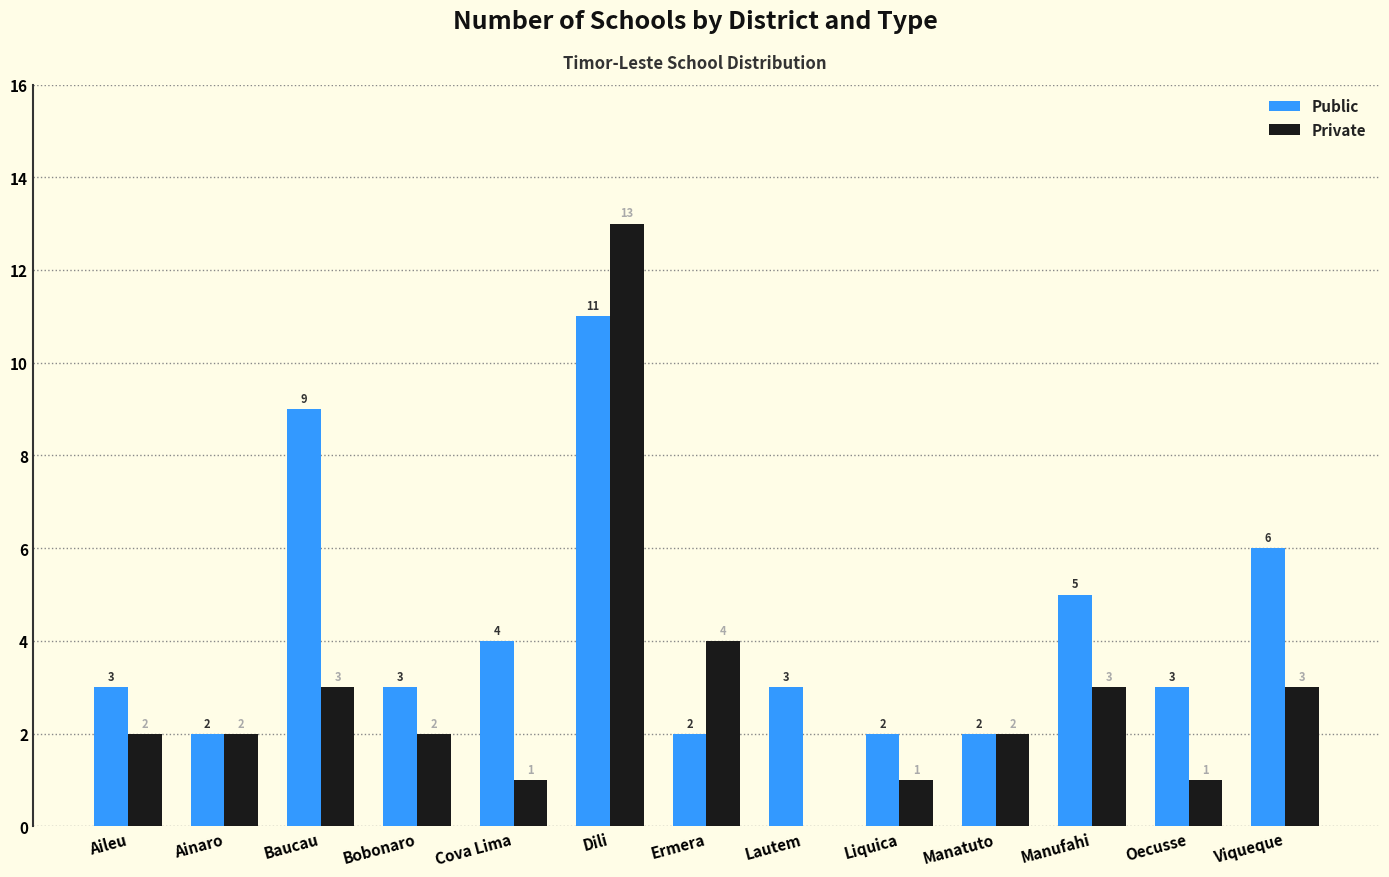

What is the sum of all Private values?

37